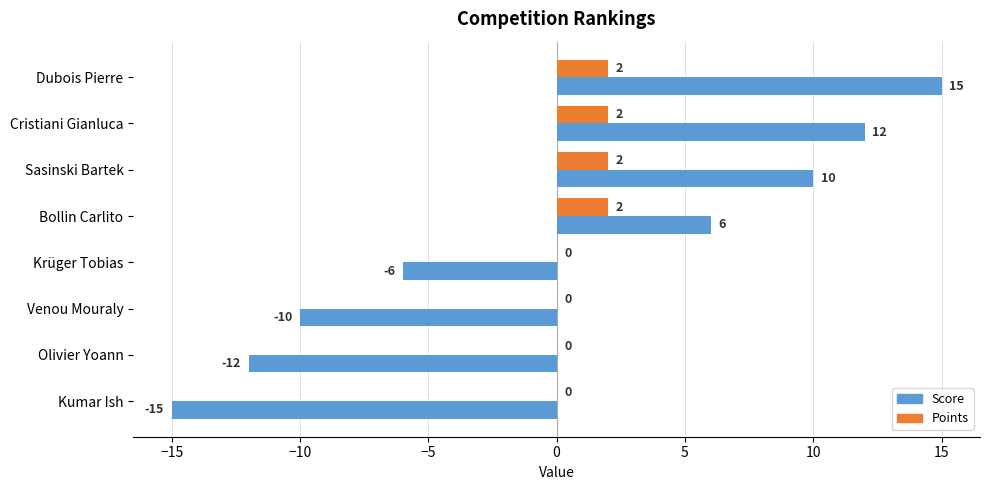

What is the sum of all Points values?

8